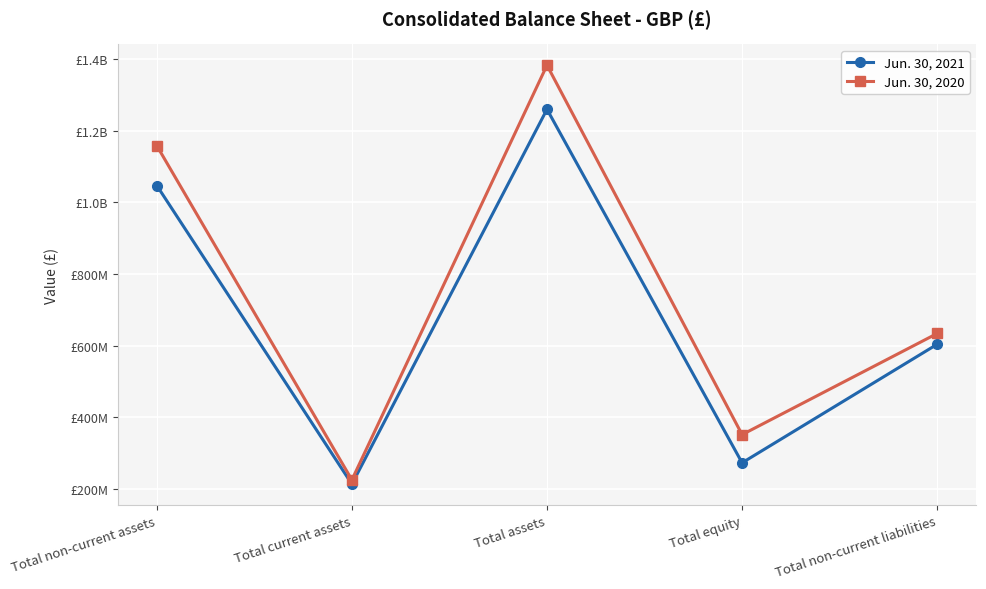

What is the sum of all Jun. 30, 2021 values?

3396898000